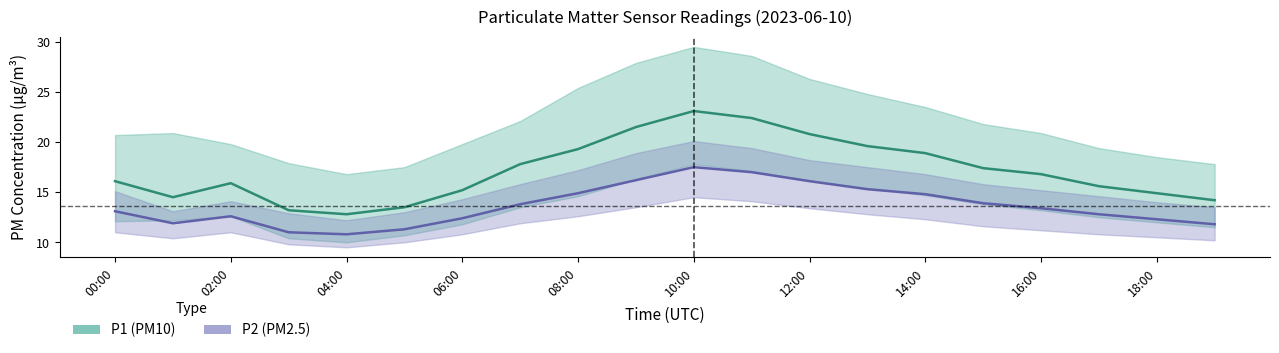

Reading left to right, transcribe all the data shown in this chart.

P1: 16.1	14.5	15.9	13.2	12.8	13.5	15.2	17.8	19.3	21.5	23.1	22.4	20.8	19.6	18.9	17.4	16.8	15.6	14.9	14.2
P1_upper: 20.7	20.9	19.8	17.9	16.8	17.5	19.8	22.1	25.4	27.9	29.5	28.6	26.3	24.8	23.5	21.8	20.9	19.4	18.5	17.8
P1_lower: 12.1	12.2	12.6	10.4	10.0	10.7	11.8	13.5	14.6	16.3	17.8	17.1	16.2	15.4	14.7	13.8	13.2	12.5	12.0	11.5
P2: 13.1	11.9	12.6	11.0	10.8	11.3	12.4	13.8	14.9	16.2	17.5	17.0	16.1	15.3	14.8	13.9	13.4	12.8	12.3	11.8
P2_upper: 15.1	13.1	14.1	12.9	12.2	13.0	14.3	15.8	17.2	18.9	20.1	19.4	18.2	17.5	16.8	15.8	15.2	14.6	14.0	13.5
P2_lower: 11.0	10.4	11.0	9.8	9.5	10.0	10.8	11.9	12.6	13.5	14.5	14.1	13.4	12.8	12.3	11.6	11.2	10.8	10.5	10.2